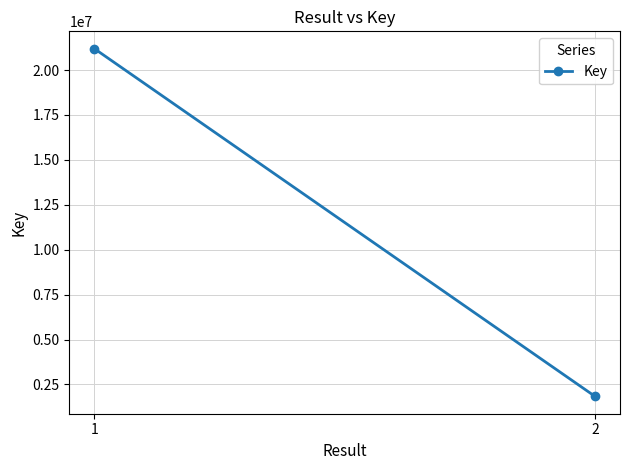

Which label corresponds to the smallest value in the chart?

2